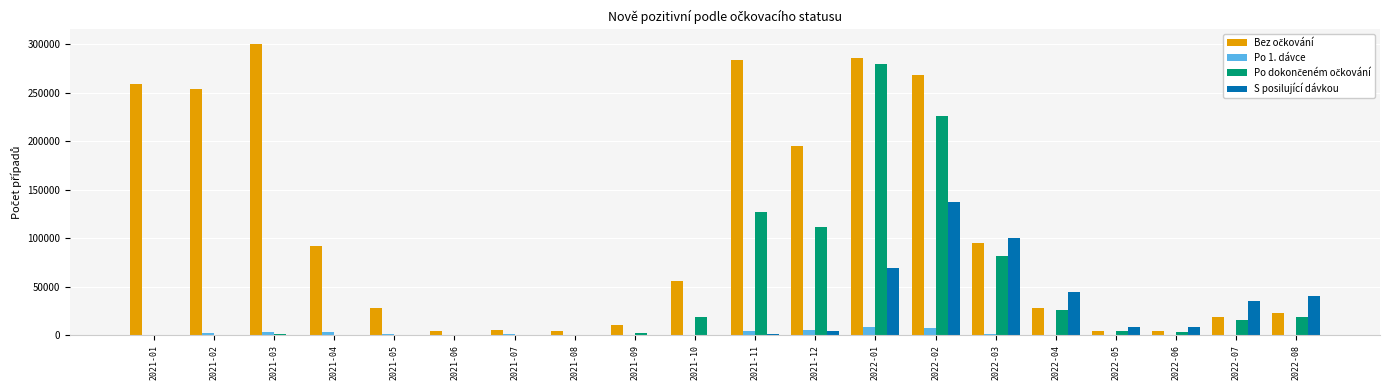

What is the sum of all S posilující dávkou values?

449646